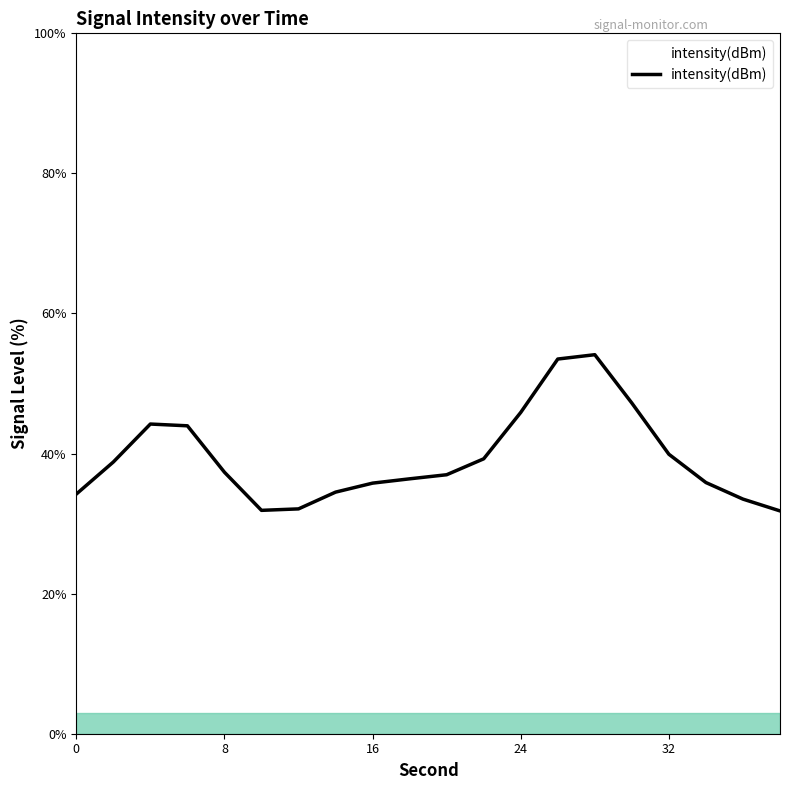

What is the difference between the maximum and minimum values?

22.3